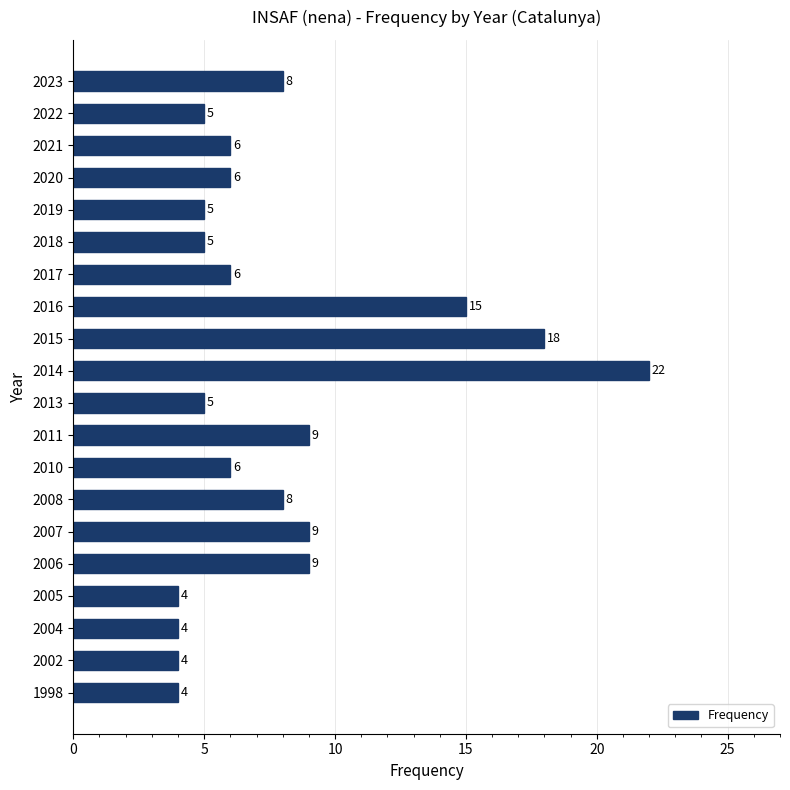

Does the chart contain any negative values?

No